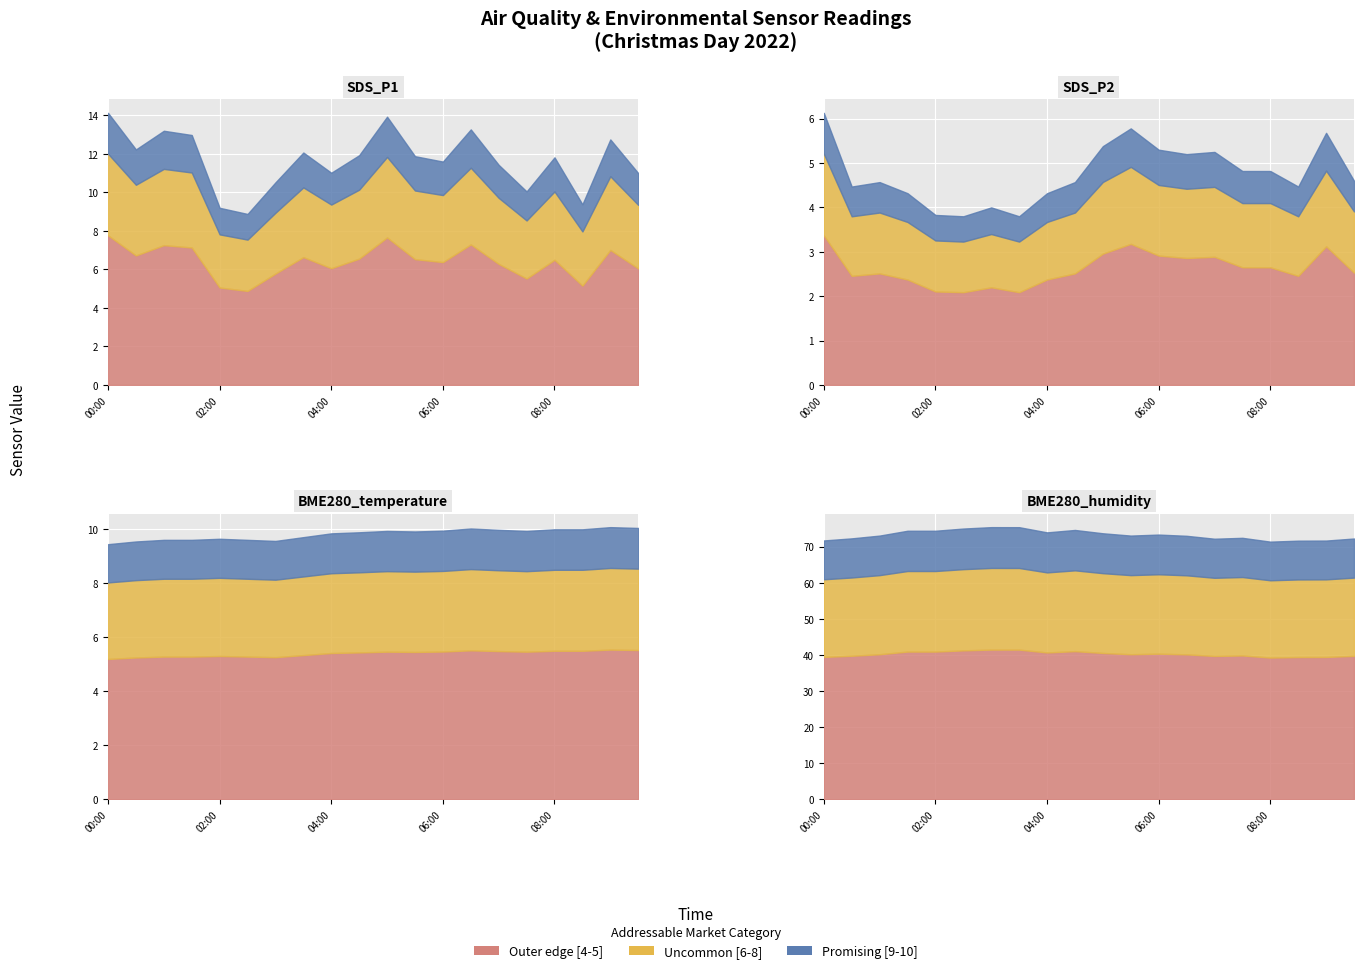

Reading left to right, list all the values displayed in this chart.

SDS_P1: 00:00=14.1	00:30=12.2	01:00=13.2	01:30=13.0	02:00=9.2	02:30=8.9	03:00=10.5	03:30=12.1	04:00=11.0	04:30=11.9	05:00=13.9	05:30=11.9	06:00=11.6	06:30=13.3	07:00=11.4	07:30=10.1	08:00=11.8	08:30=9.4	09:00=12.8	09:30=11.0
SDS_P2: 00:00=6.1	00:30=4.5	01:00=4.6	01:30=4.3	02:00=3.8	02:30=3.8	03:00=4.0	03:30=3.8	04:00=4.3	04:30=4.6	05:00=5.4	05:30=5.8	06:00=5.3	06:30=5.2	07:00=5.2	07:30=4.8	08:00=4.8	08:30=4.5	09:00=5.7	09:30=4.6
BME280_temperature: 00:00=9.4	00:30=9.5	01:00=9.6	01:30=9.6	02:00=9.6	02:30=9.6	03:00=9.6	03:30=9.7	04:00=9.8	04:30=9.9	05:00=9.9	05:30=9.9	06:00=9.9	06:30=10.0	07:00=10.0	07:30=9.9	08:00=10.0	08:30=10.0	09:00=10.1	09:30=10.0
BME280_humidity: 00:00=71.7	00:30=72.3	01:00=73.1	01:30=74.4	02:00=74.4	02:30=75.0	03:00=75.4	03:30=75.4	04:00=74.0	04:30=74.7	05:00=73.7	05:30=73.1	06:00=73.4	06:30=73.0	07:00=72.2	07:30=72.5	08:00=71.4	08:30=71.7	09:00=71.7	09:30=72.3